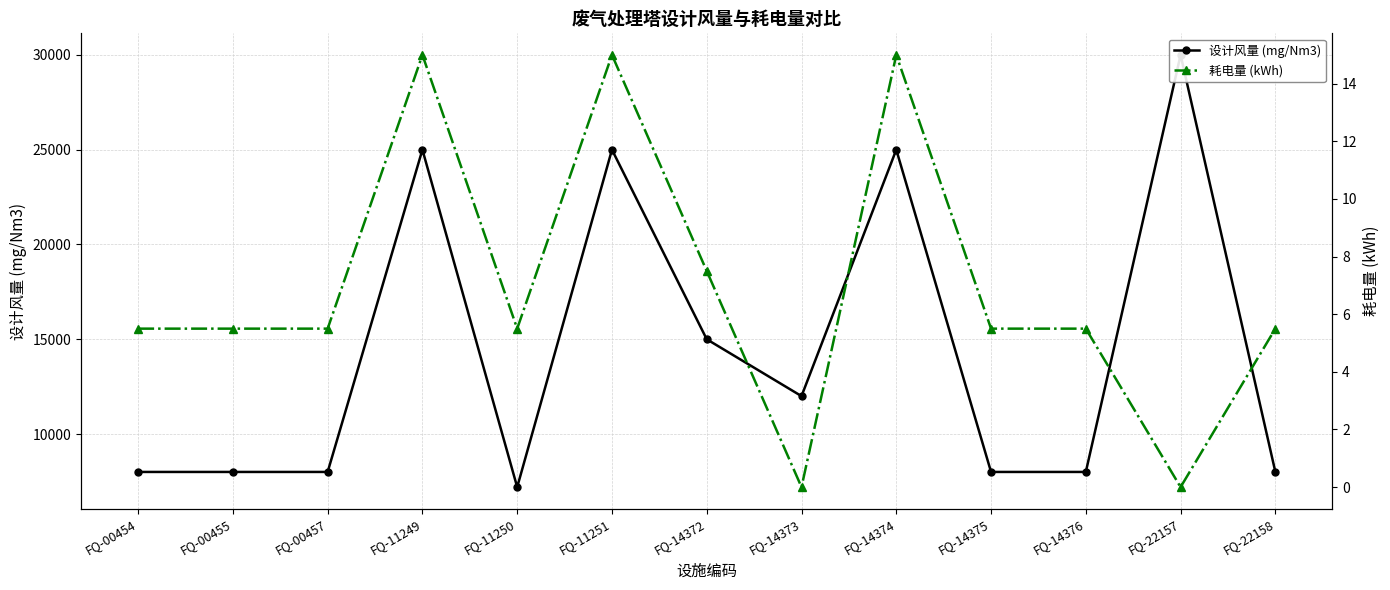

Which series has the largest total across all categories?

设计风量 (mg/Nm3)